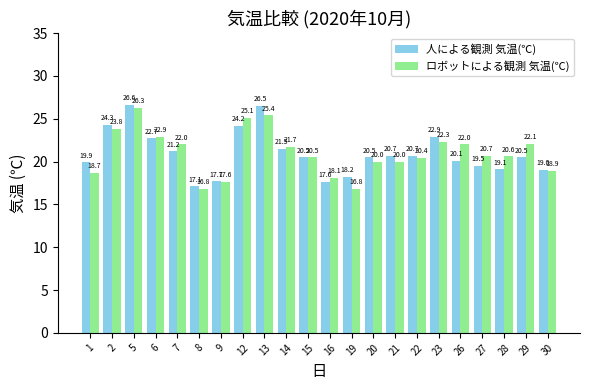

What is the value of the ロボットによる観測 気温(℃) bar at the 13th from the left?

16.8